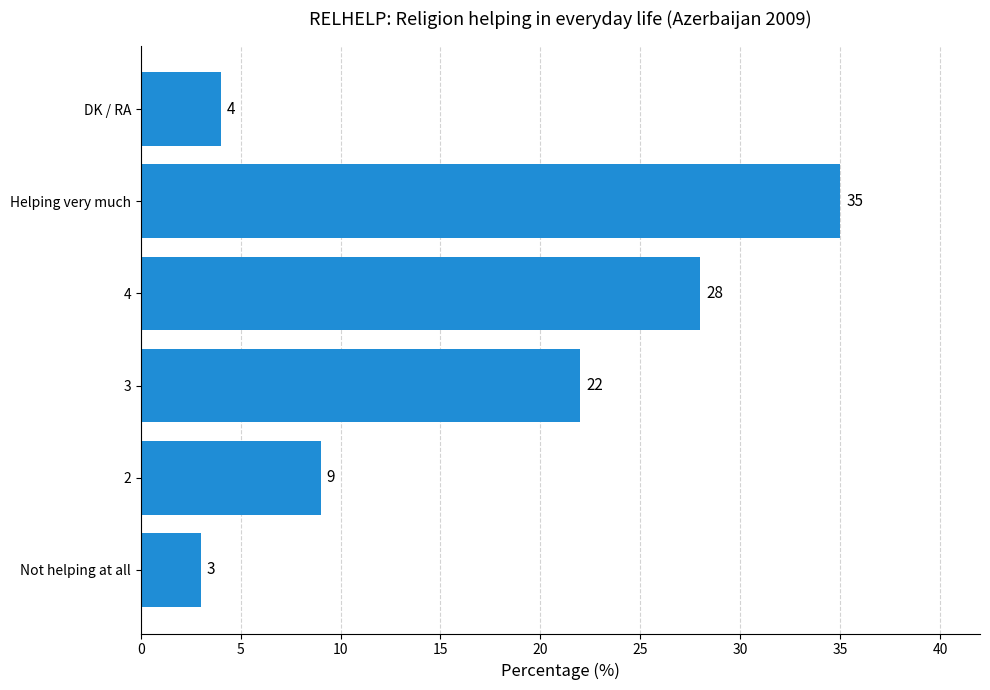

Rank the categories by value from lowest to highest.

Not helping at all, DK / RA, 2, 3, 4, Helping very much